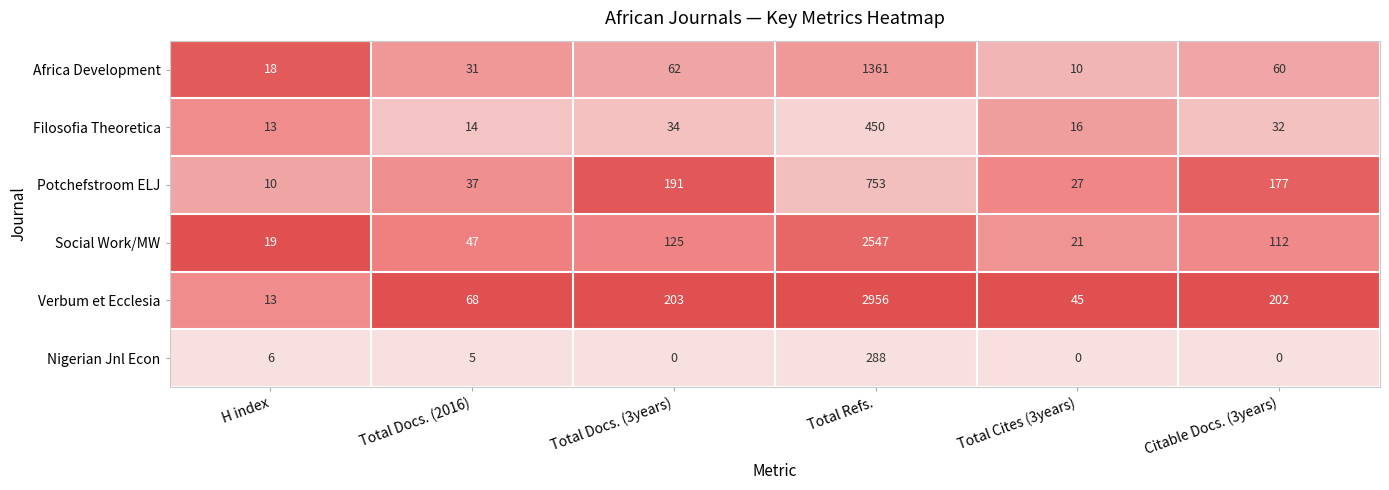

Which series changed the most between Total Docs. (3years) and Total Refs.?

Verbum et Ecclesia